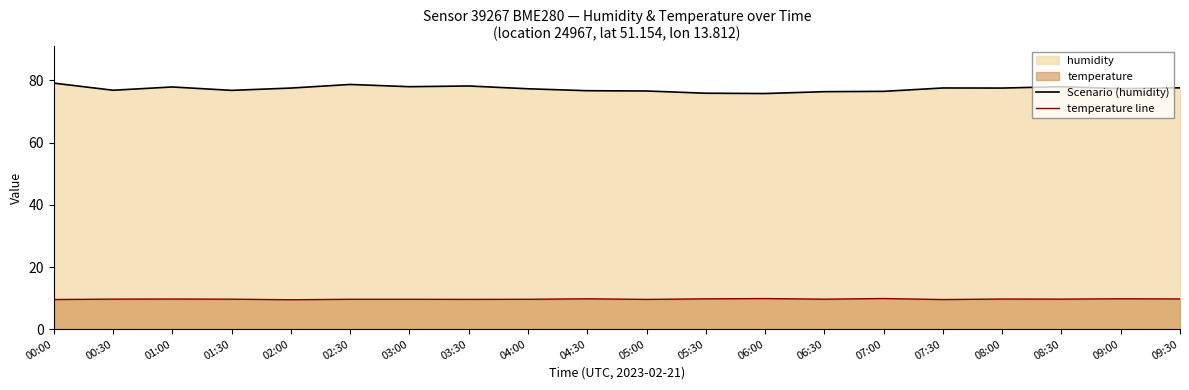

At which label is temperature line closest to 9?

02:00